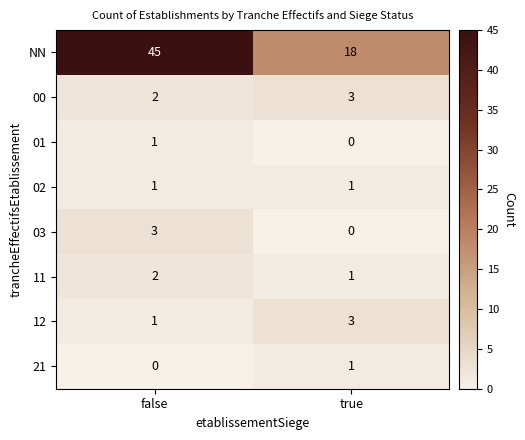

Which category has the highest value across all series?

false